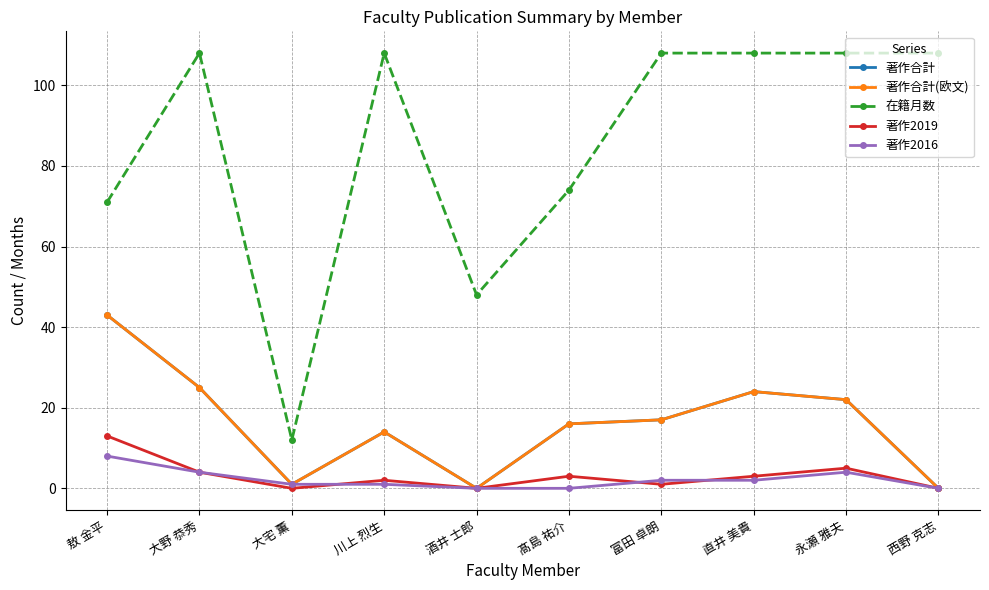

What is the sum of all 著作合計 values?

162